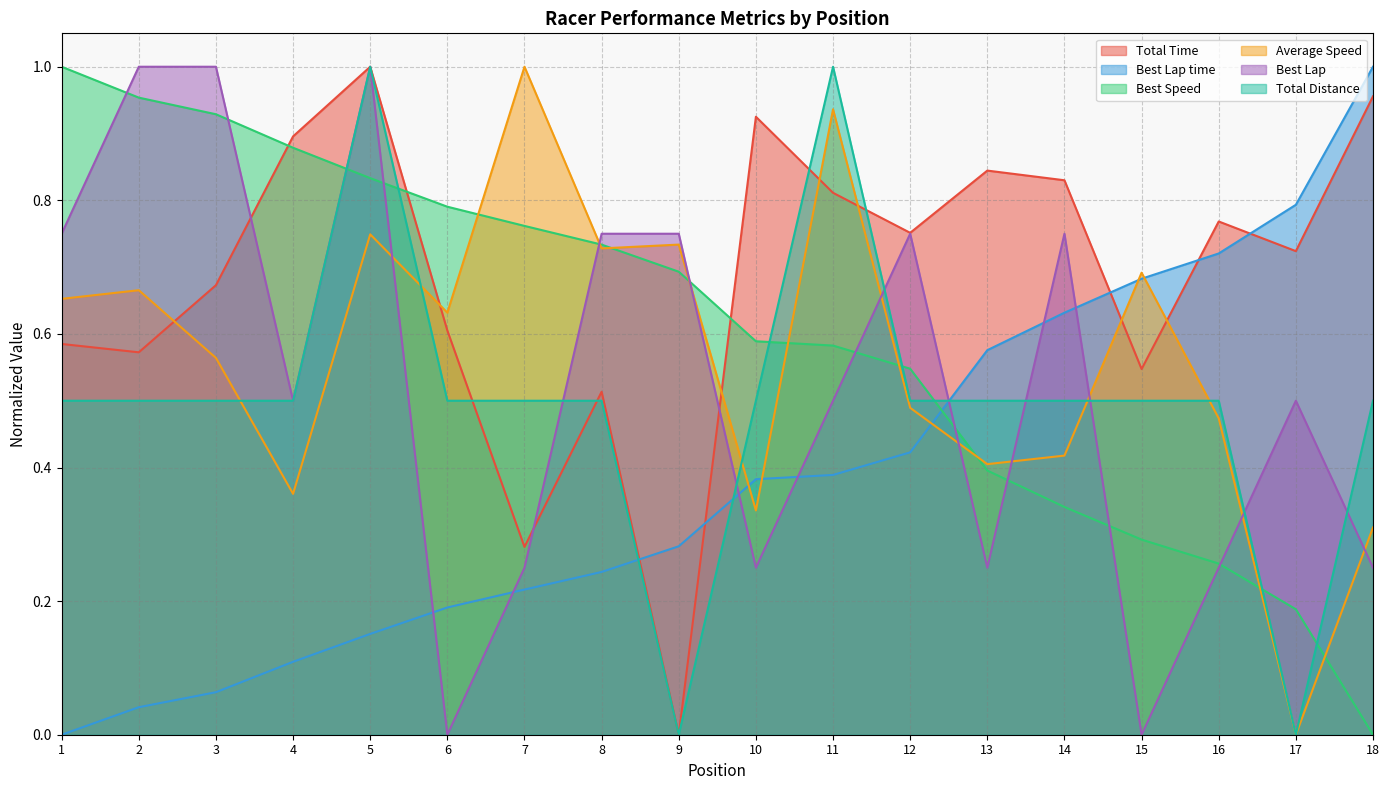

How many lines are shown in the chart?

6